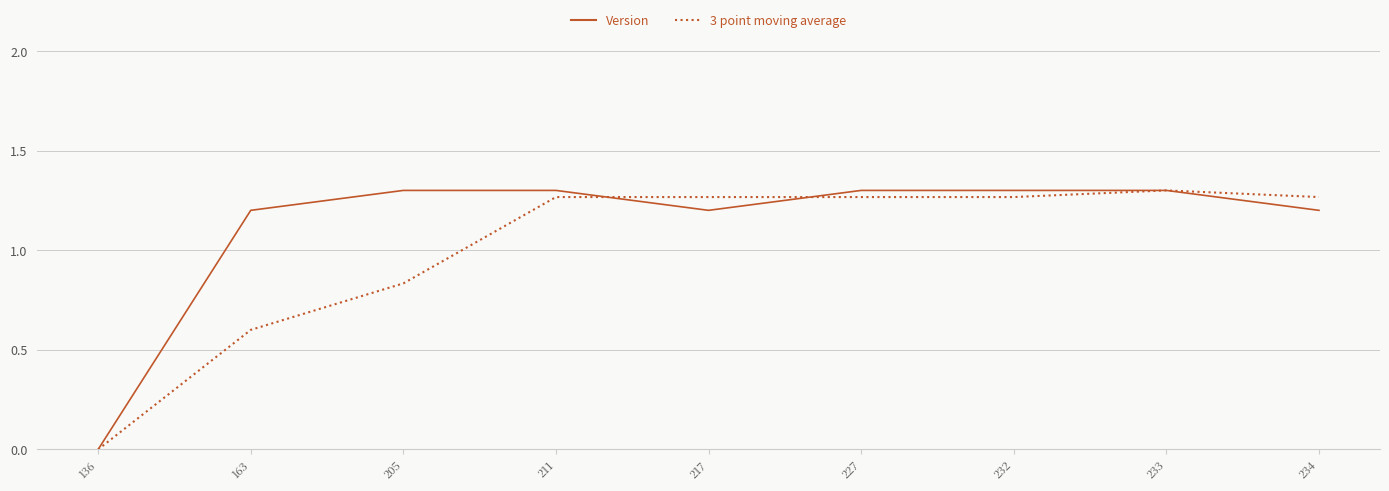

Between 136 and 232, which series saw the biggest shift?

Version